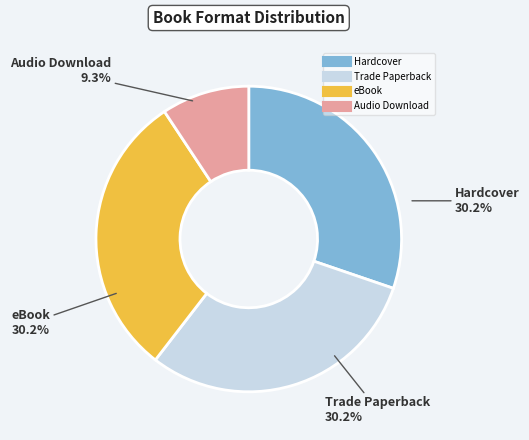

True or false: Hardcover accounts for 30% of the total.

True